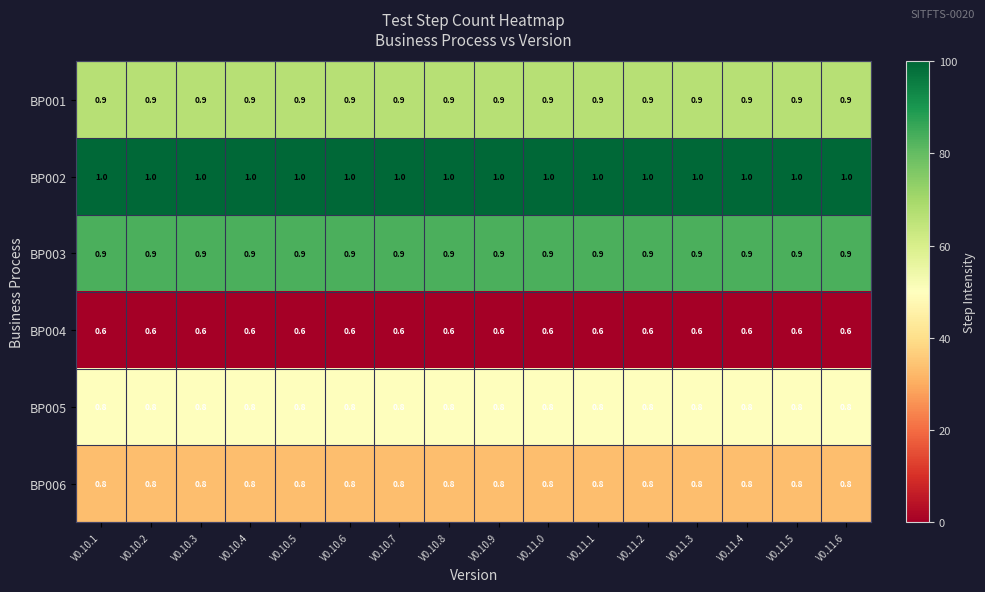

What is the sum of all BP006 values?

12.8